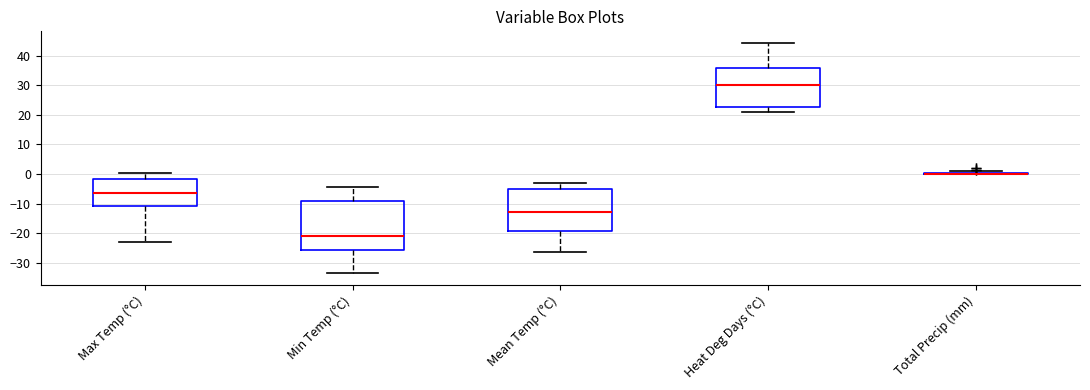

Where is the lower edge of the box for Heat Deg Days (°C) on the y-axis? The values are not printed on the chart, so give them approximately, as read against the axis.

23